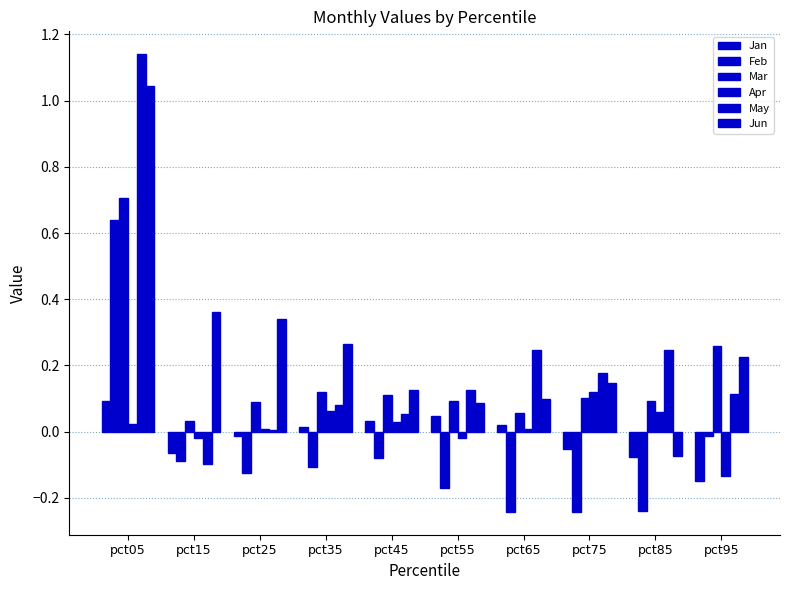

What is the difference between the maximum and second lowest values in the Jun series?

1.0